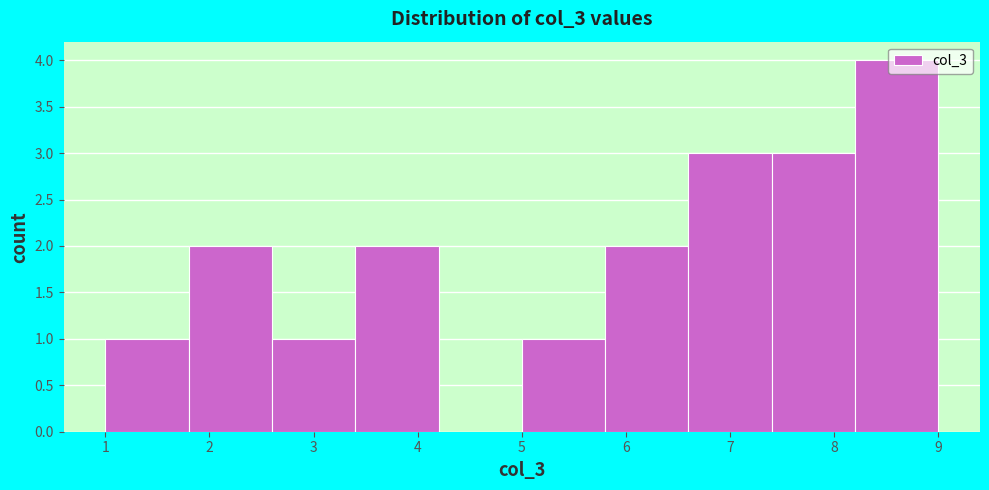

Reading left to right, transcribe this chart: for each bar, give the range it covers on the x-axis and its height. The values are not printed on the chart, so give them approximately, as read against the axis.

1.0 to 1.8: 1
1.8 to 2.6: 2
2.6 to 3.4: 1
3.4 to 4.2: 2
4.2 to 5.0: 0
5.0 to 5.8: 1
5.8 to 6.6: 2
6.6 to 7.4: 3
7.4 to 8.2: 3
8.2 to 9.0: 4